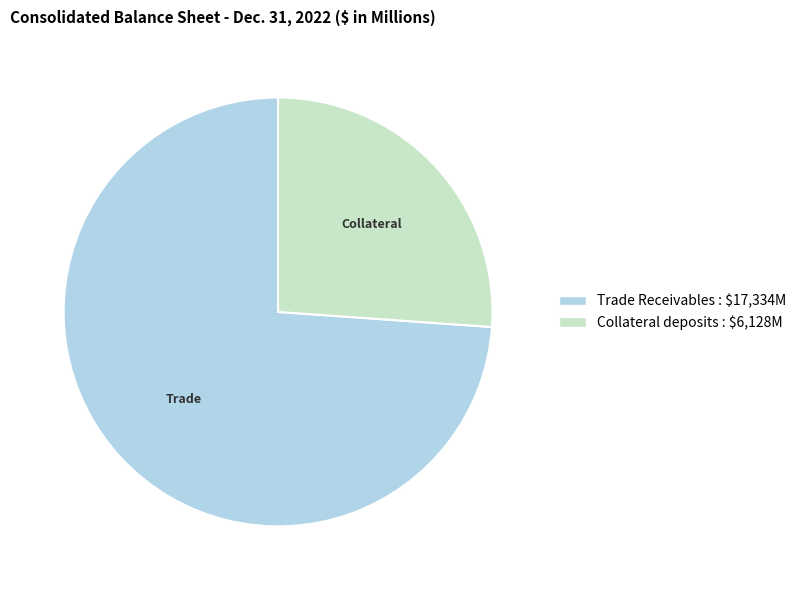

Between Trade Receivables and Collateral deposits, which is larger?

Trade Receivables